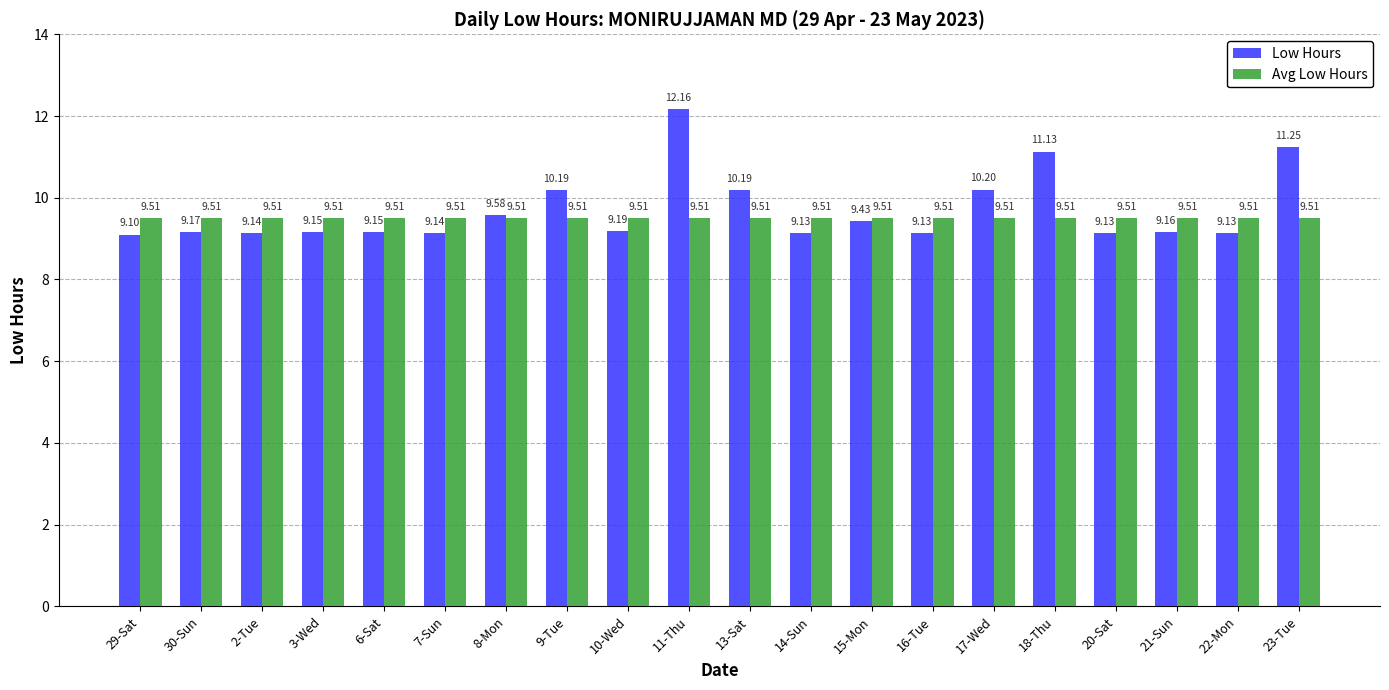

What is the total value across all series at 17-Wed?

19.7